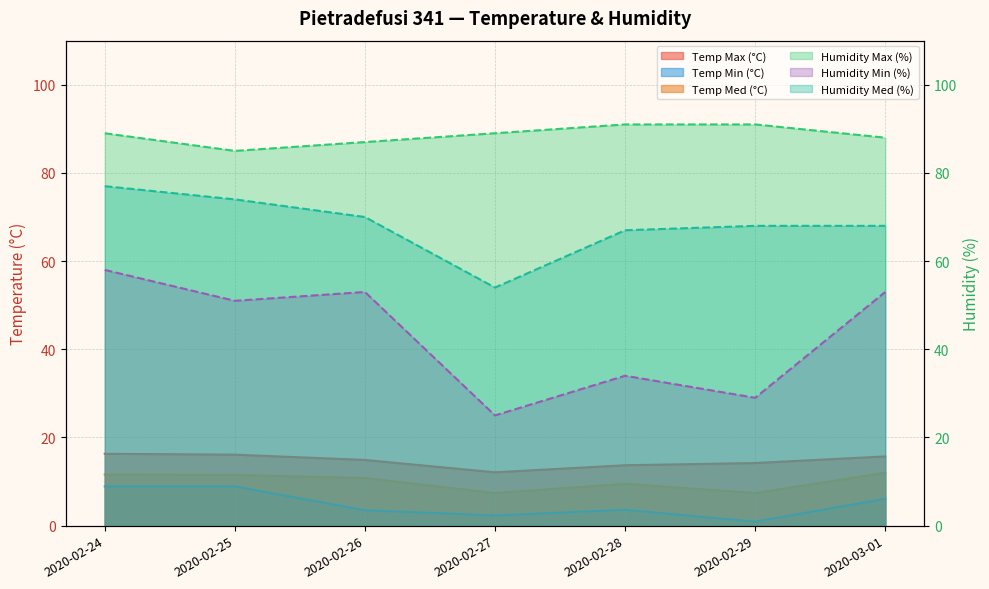

True or false: Humidity Max (%) and Temp Min (°C) intersect in this chart.

False